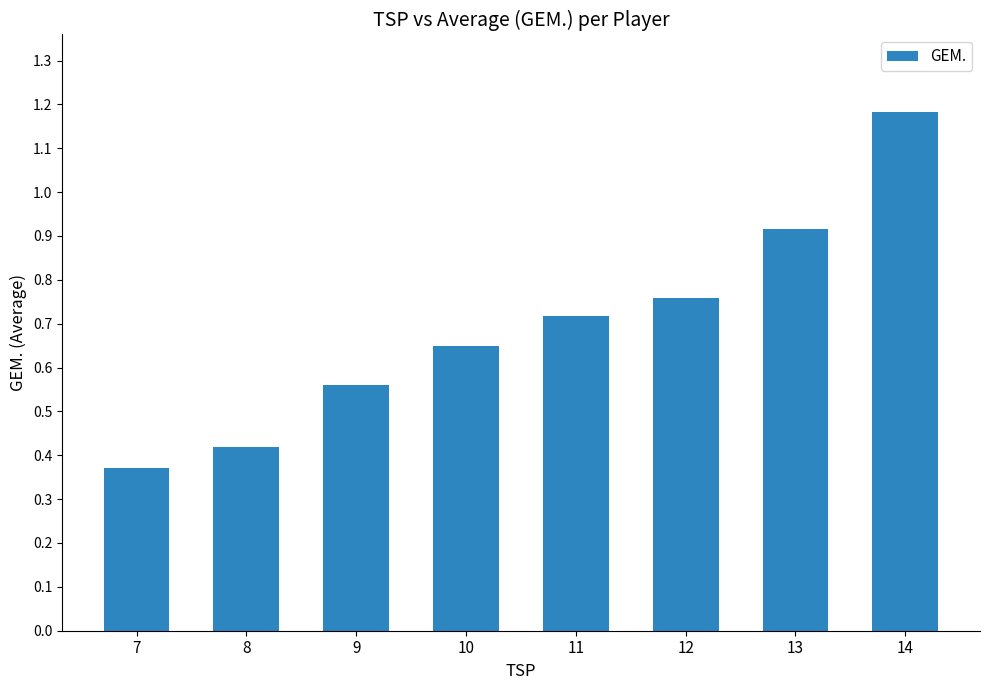

List the labels in order of value, smallest first.

7, 8, 9, 10, 11, 12, 13, 14